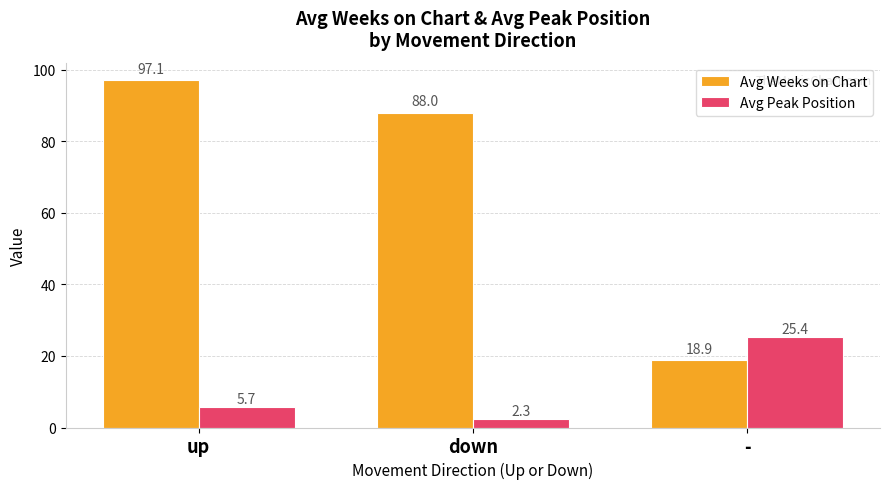

What are all the series names shown in the legend?

Avg Weeks on Chart, Avg Peak Position